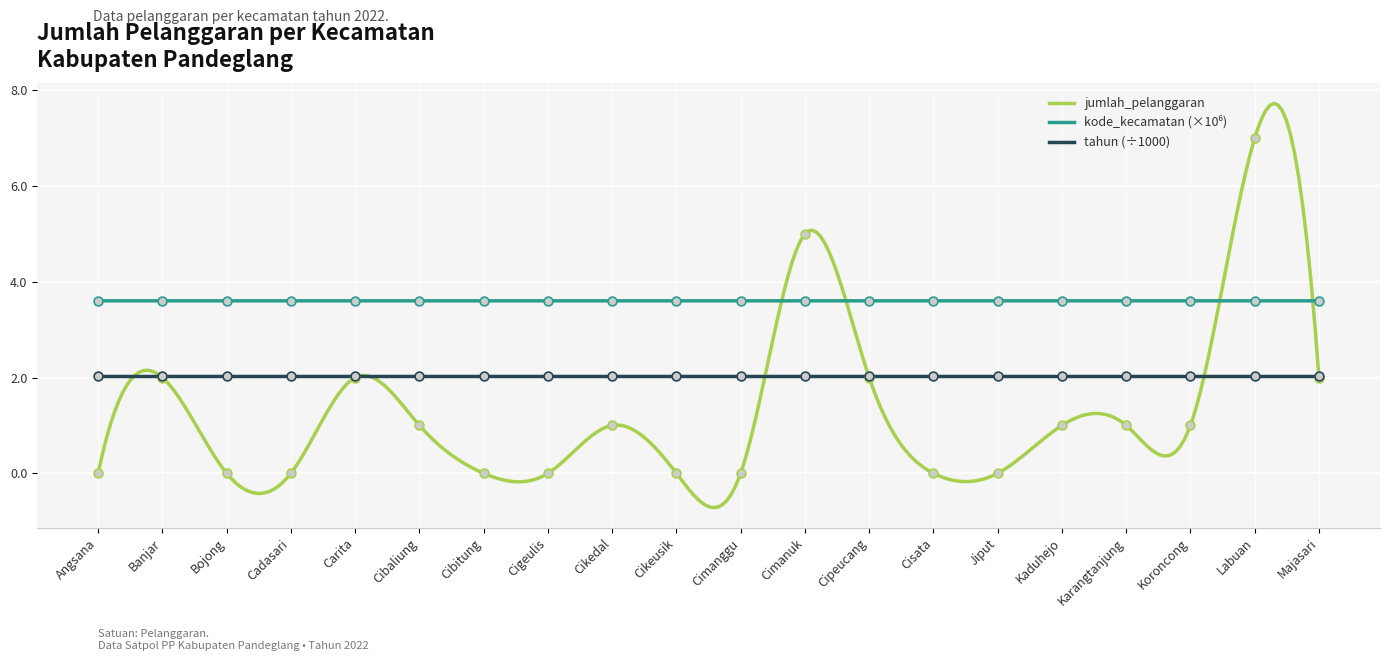

Which series reaches the maximum Y coordinate?

jumlah_pelanggaran